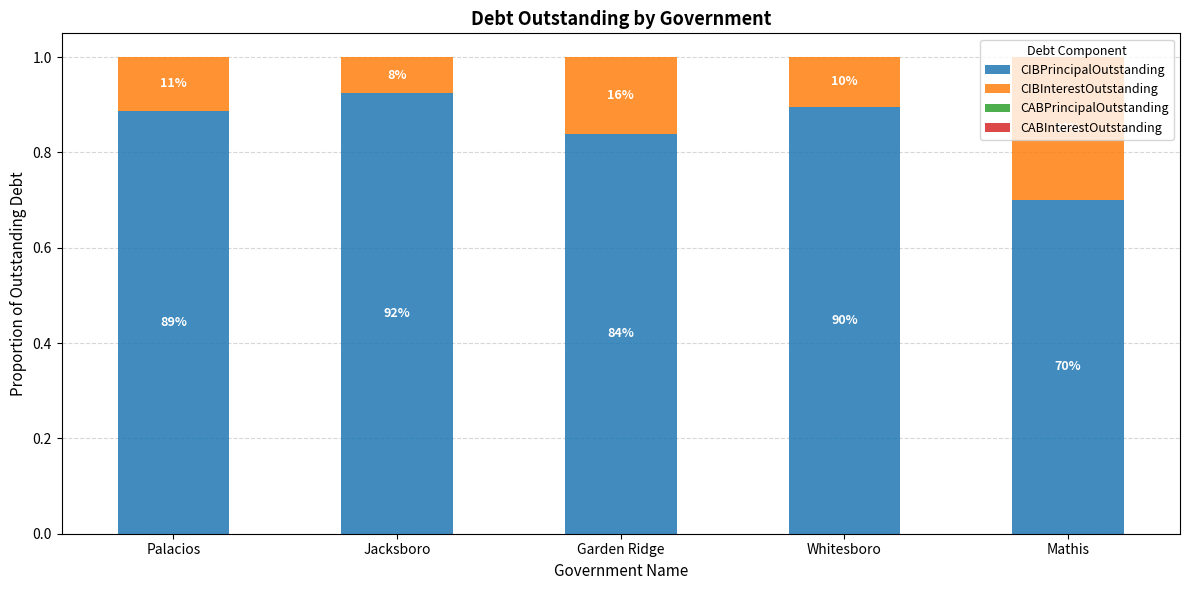

Read the CIBPrincipalOutstanding value at Garden Ridge.

0.8